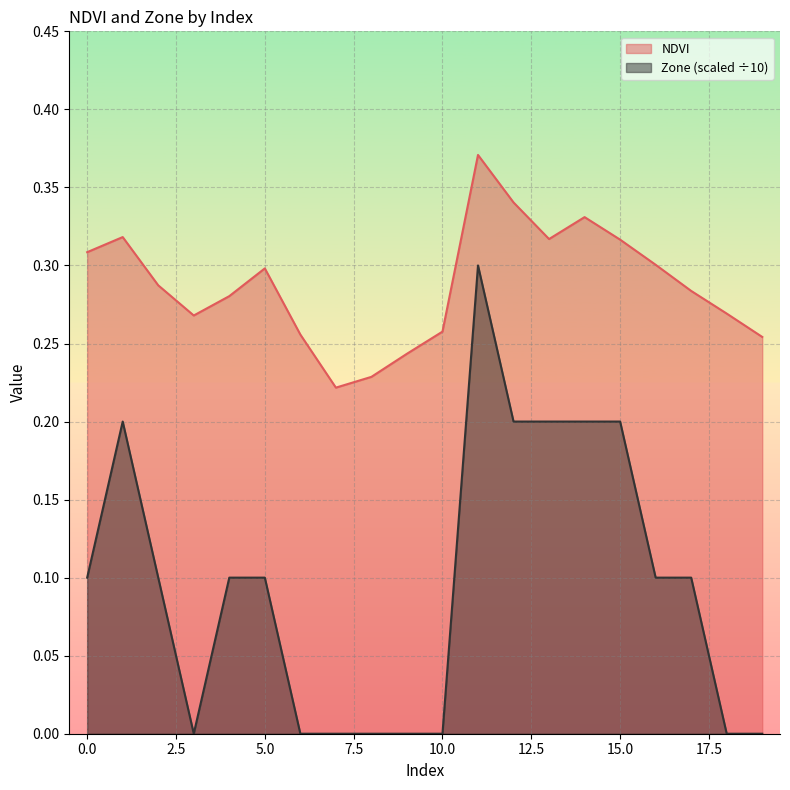

In Zone, how many points are higher than both neighbors (excluding endpoints)?

2